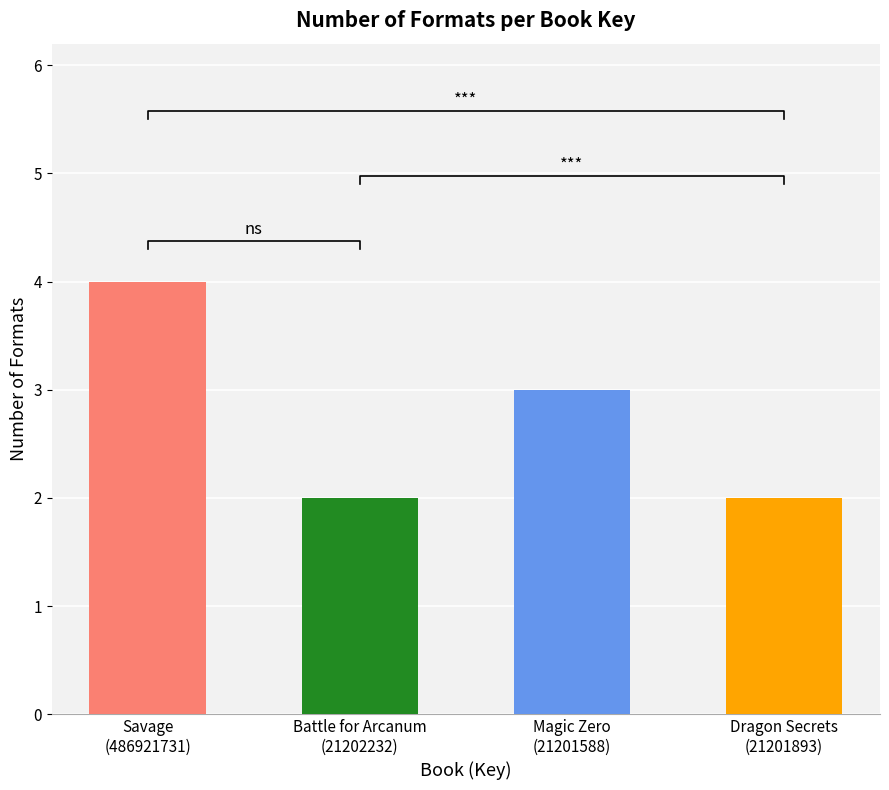

Approximately how many times larger is the value at Dragon Secrets (21201893) compared to Battle for Arcanum (21202232)?

1.0